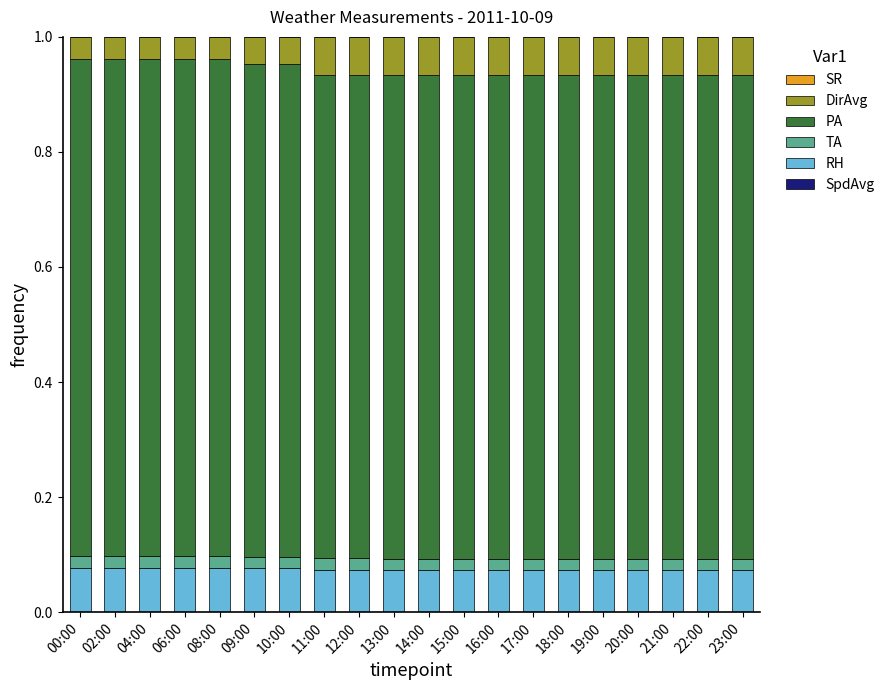

Count the number of categories in the chart.

20